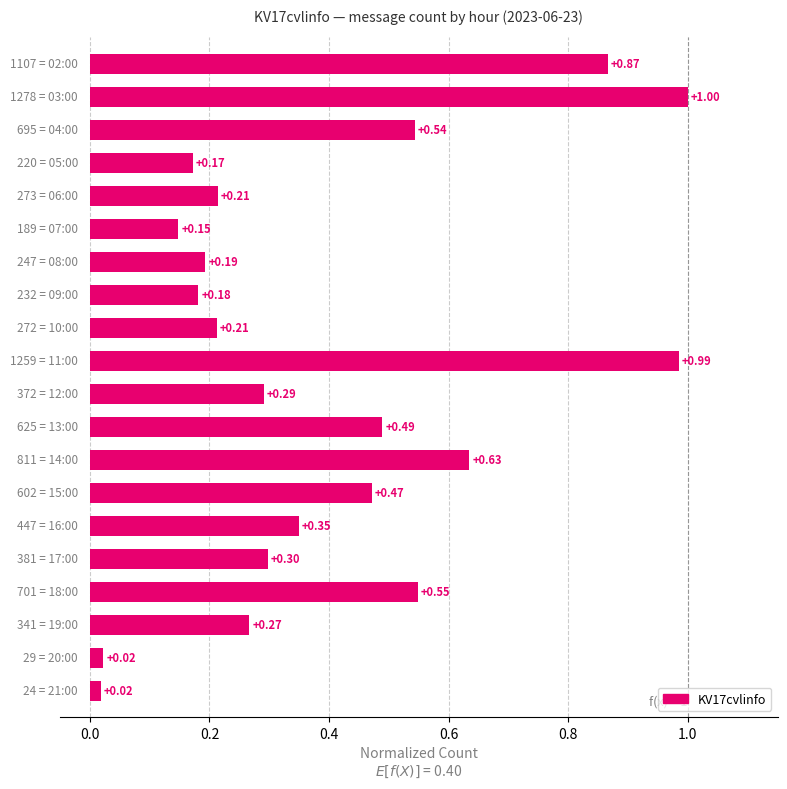

What is the difference between the maximum and second lowest values?

1.0